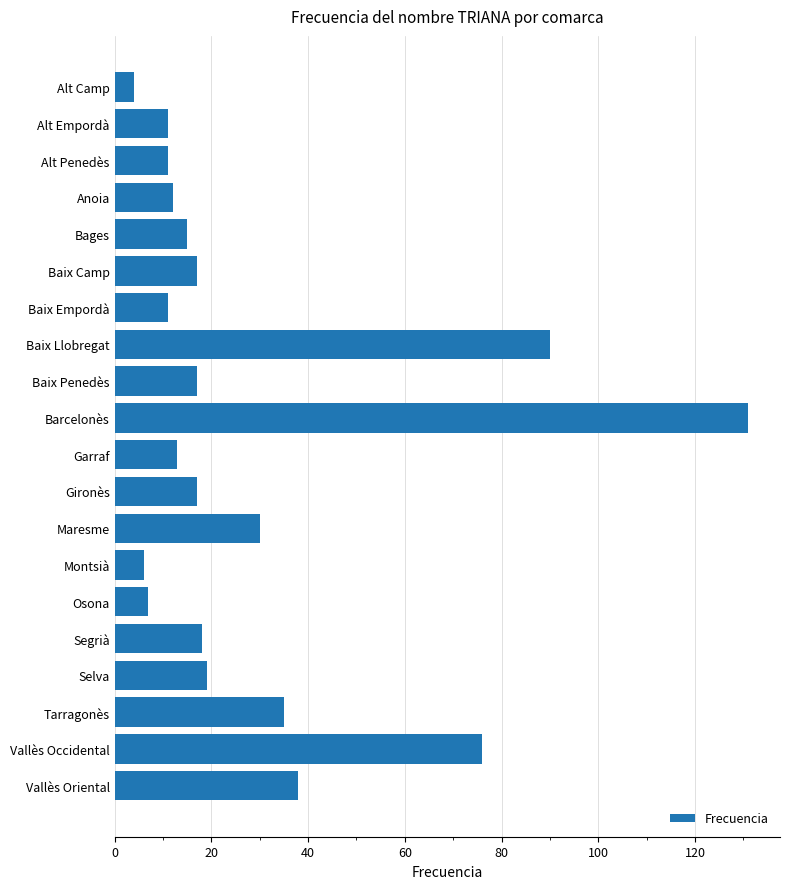

Count the number of data series in this chart.

1